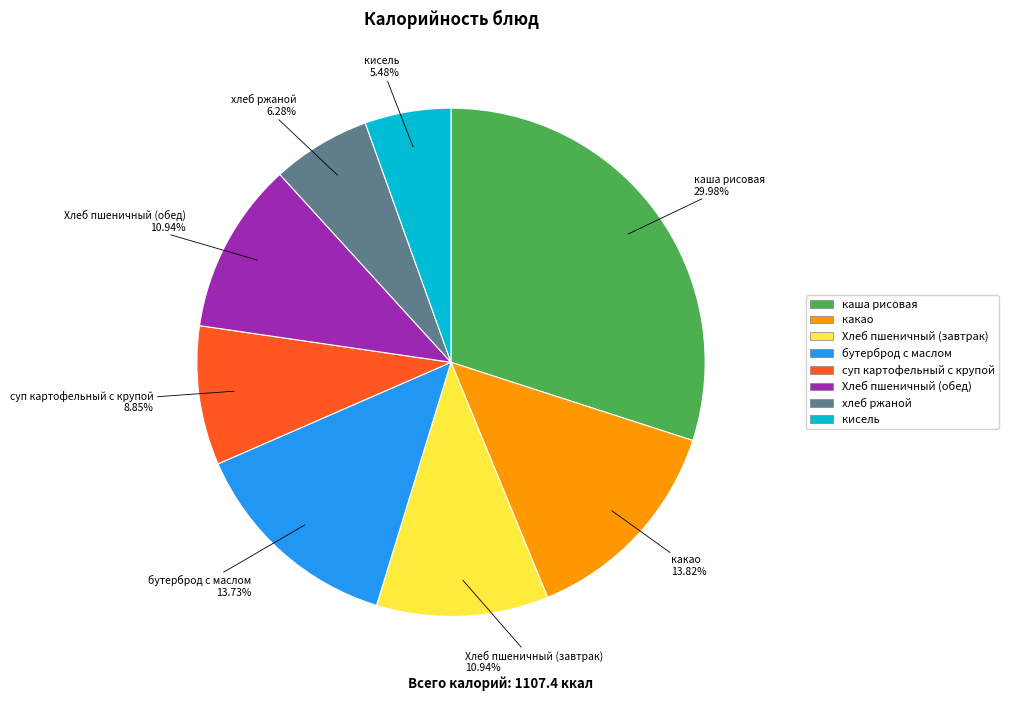

To the nearest percent, what is the combined percentage of каша рисовая and хлеб ржаной?

36%